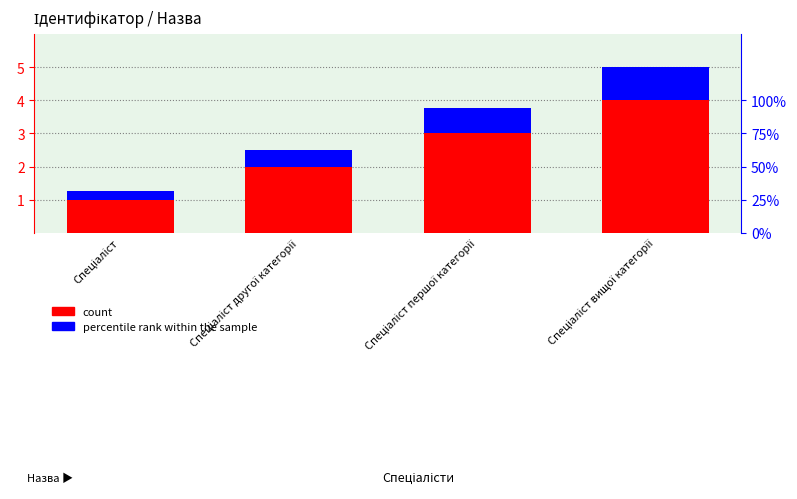

At Спеціаліст другої категорії, list the series in order from smallest to largest.

percentile rank within the sample, count